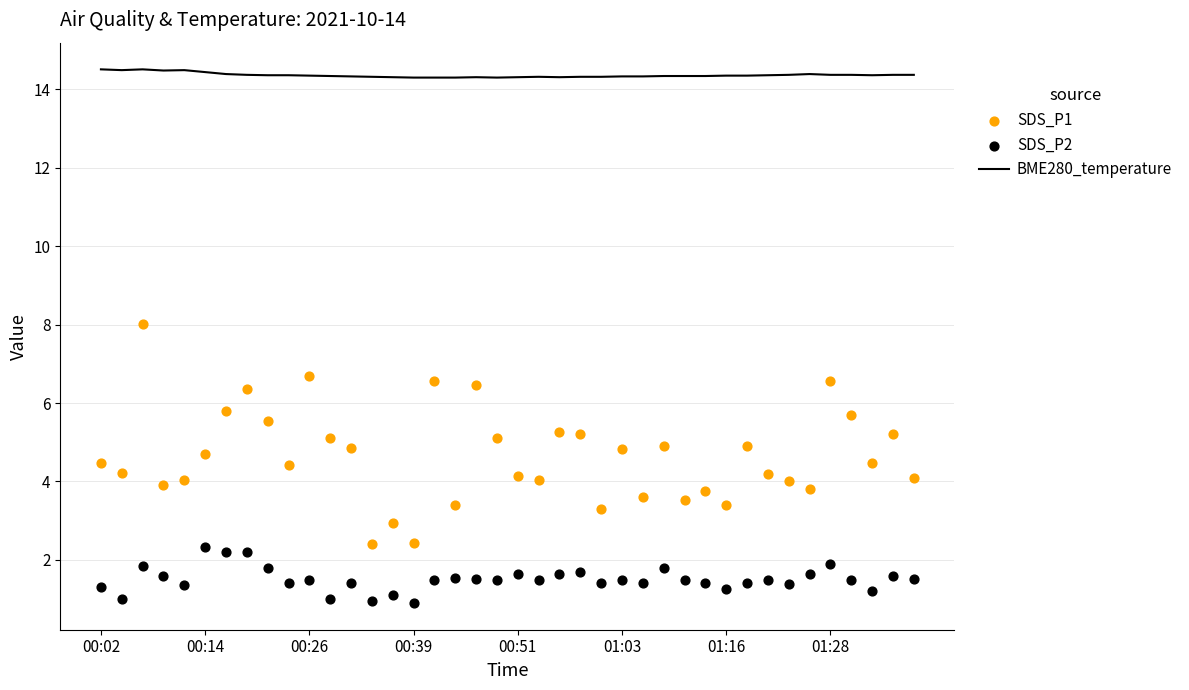

What are all the series names shown in the legend?

BME280_temperature, SDS_P1, SDS_P2